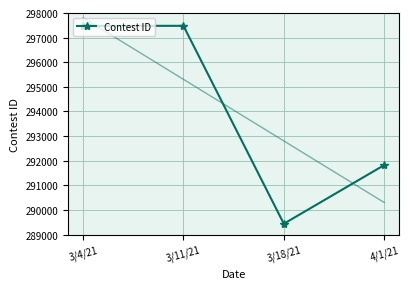

What is the ratio of the value at 4/1/21 to the value at 3/4/21?

1.0